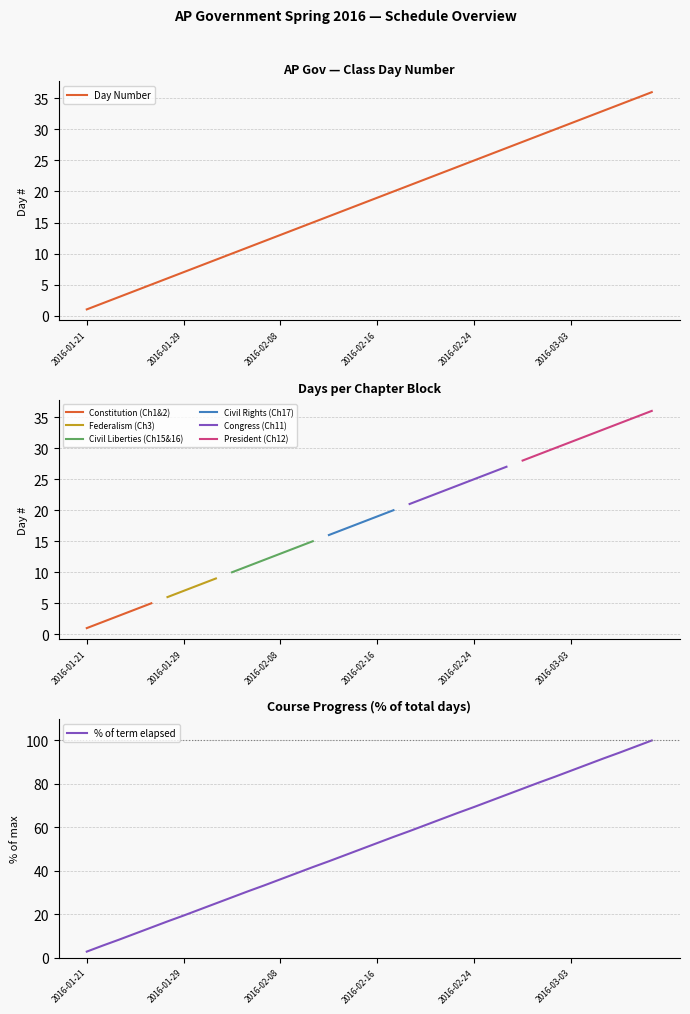

What is the smallest value displayed?

1